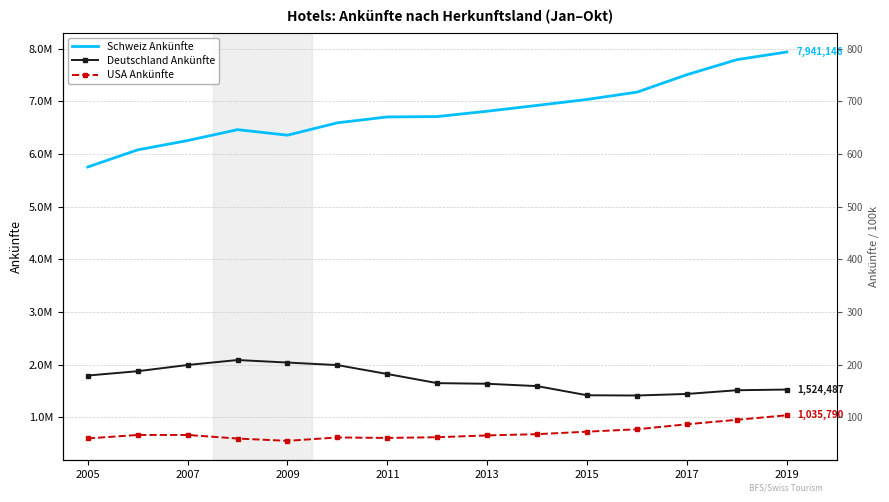

At which label does Deutschland Ankünfte first exceed 1646327?

2005